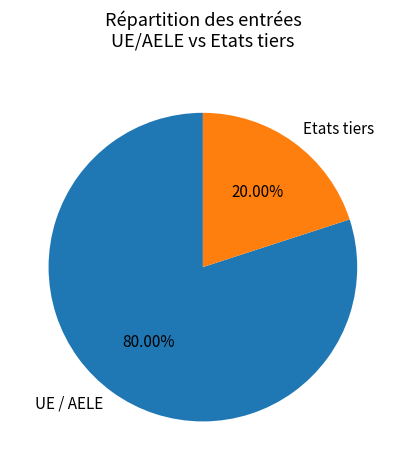

Is the sum of Etats tiers and UE / AELE greater than half?

Yes